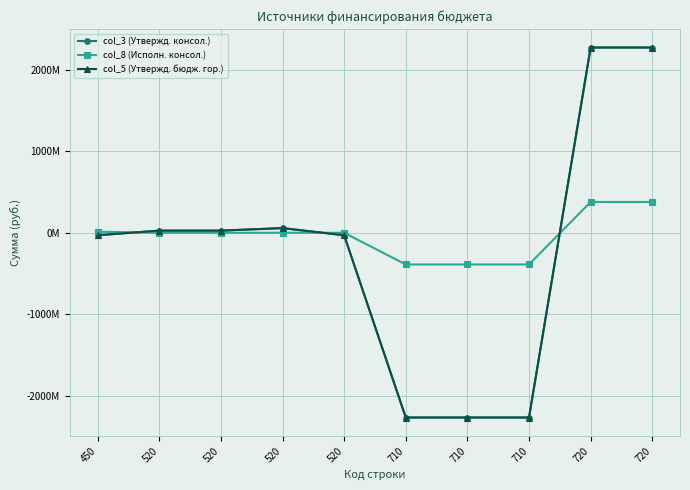

What are all the series names shown in the legend?

col_3 (Утвержд. консол.), col_8 (Исполн. консол.), col_5 (Утвержд. бюдж. гор.)